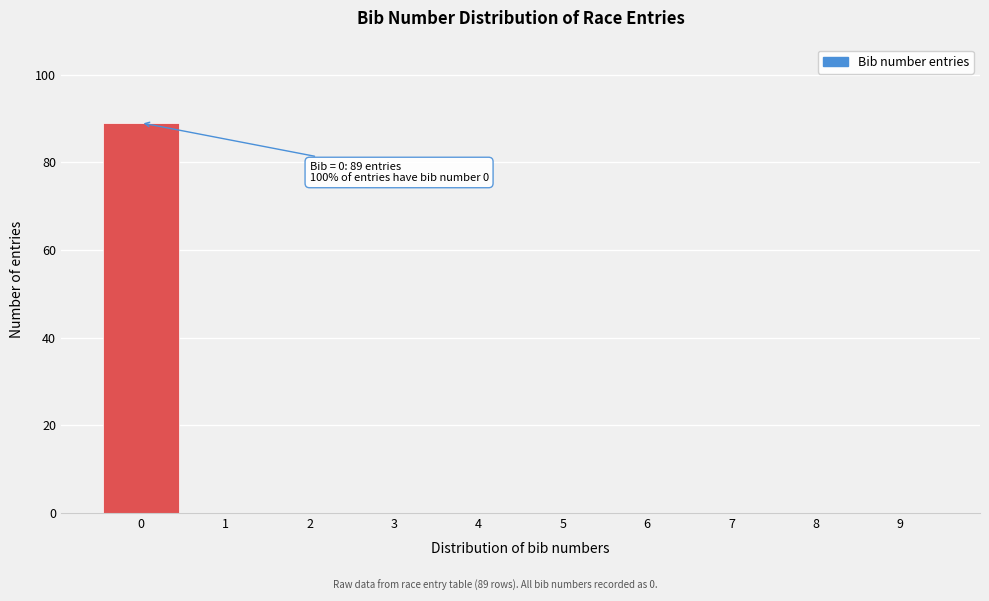

Which range on the x-axis has the tallest bar?

-0.5 to 0.5